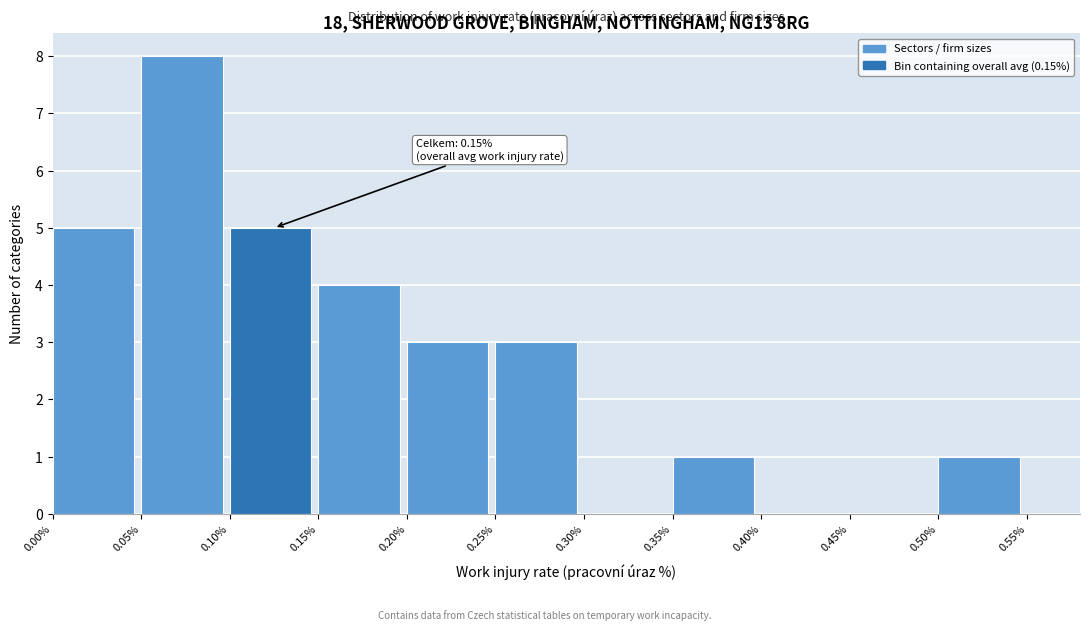

Over which range of the x-axis is the bar tallest?

0.05% to 0.10%